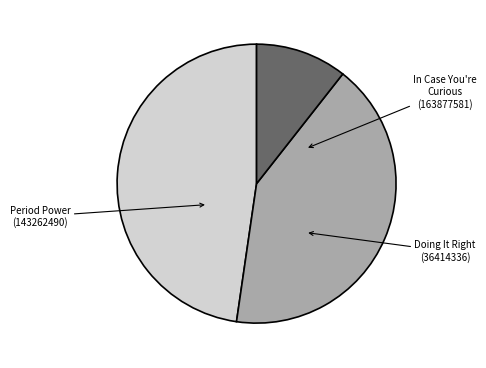

Is there a majority slice in this chart?

No